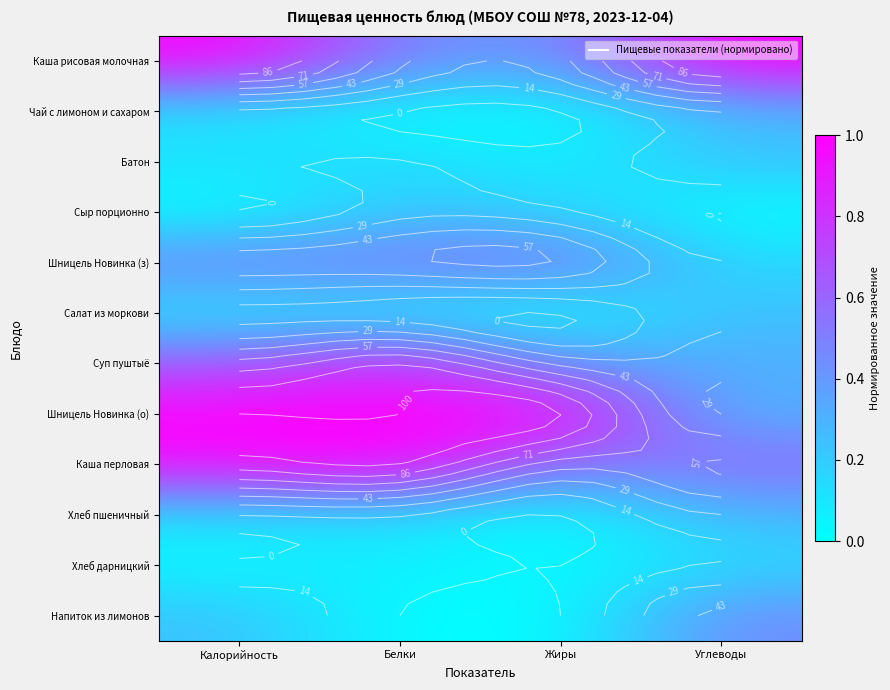

List the series in order of their peak value, lowest first.

Хлеб дарницкий, Сыр порционно, Батон, Салат из моркови, Чай с лимоном и сахаром, Хлеб пшеничный, Напиток из лимонов, Шницель Новинка (з), Суп пуштыё, Каша перловая, Каша рисовая молочная, Шницель Новинка (о)